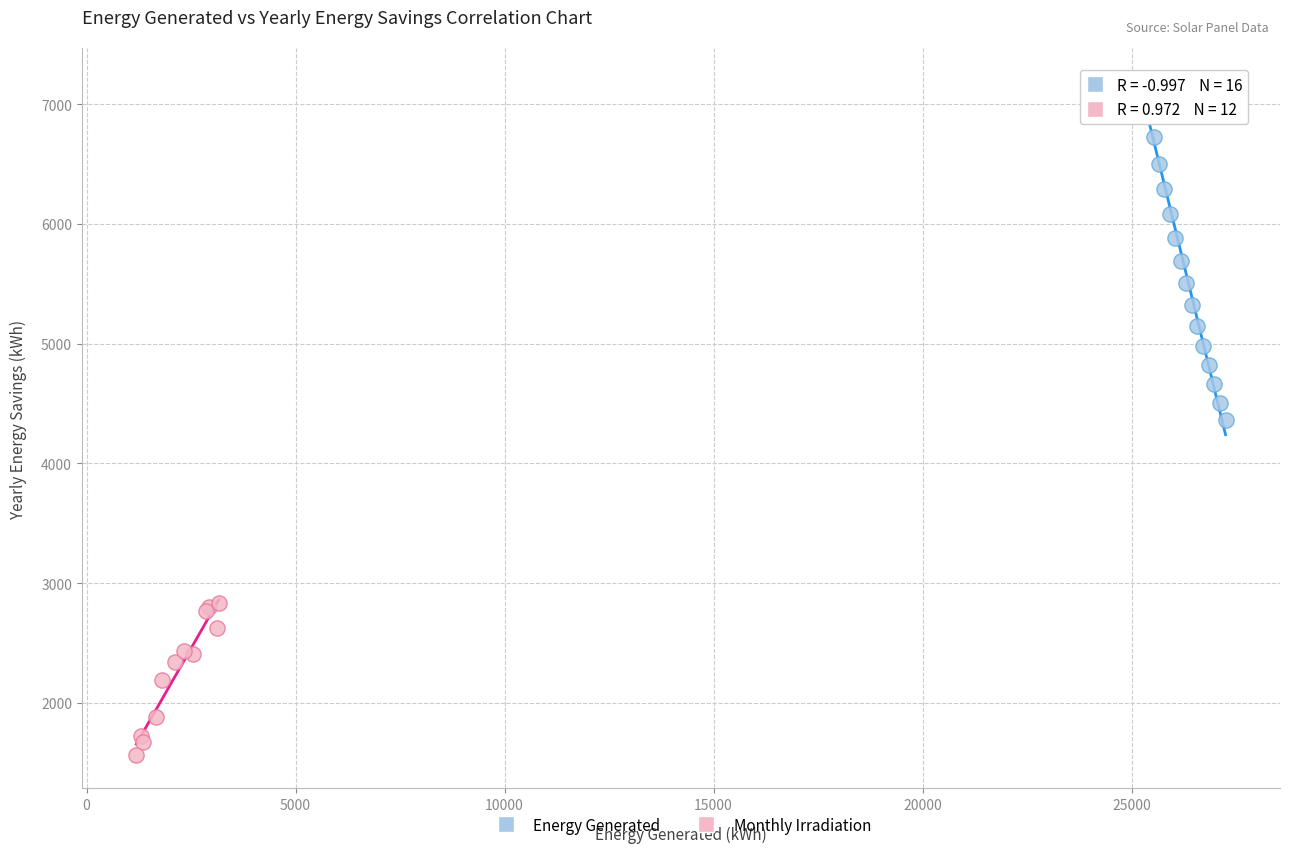

Which series has the largest Y range (max minus min)?

Energy Generated